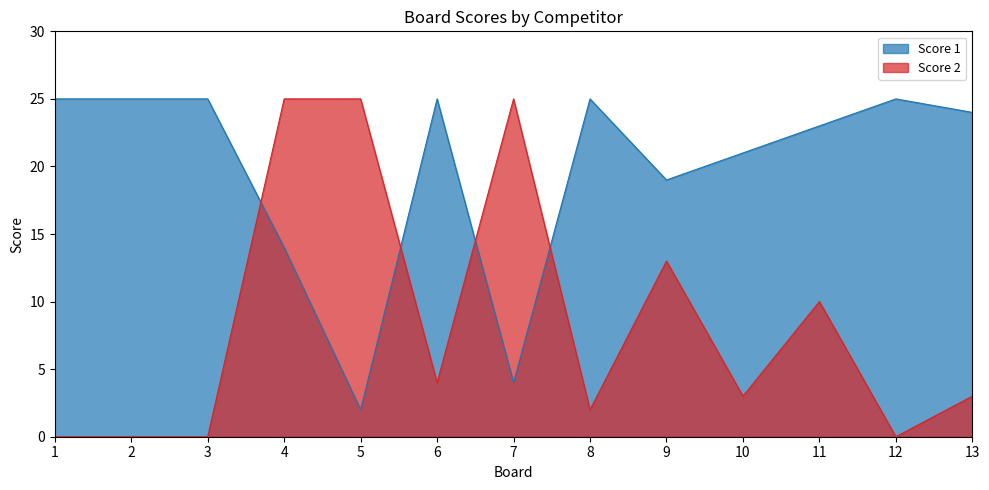

Which has a higher value, 4 or 6?

6